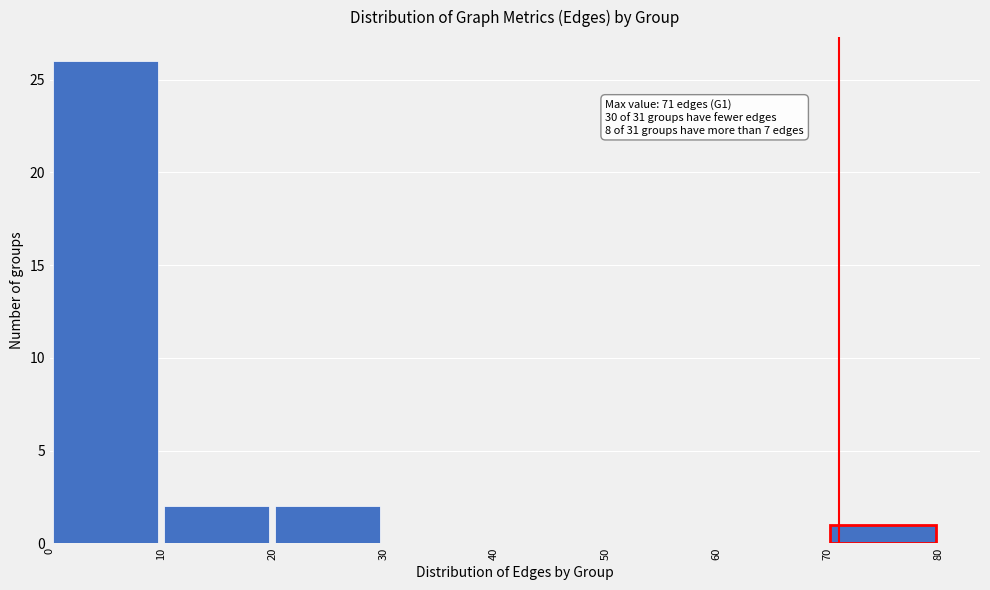

Which range on the x-axis has the tallest bar?

0 to 10